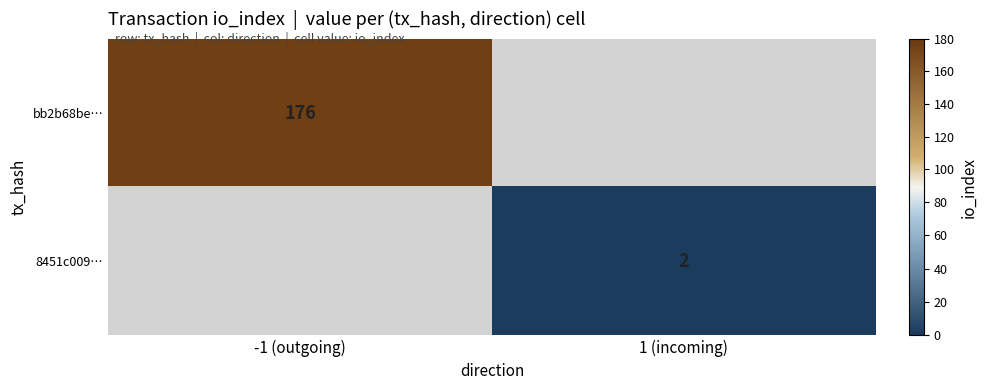

True or false: bb2b68be… has a value of 122 at -1 (outgoing).

False